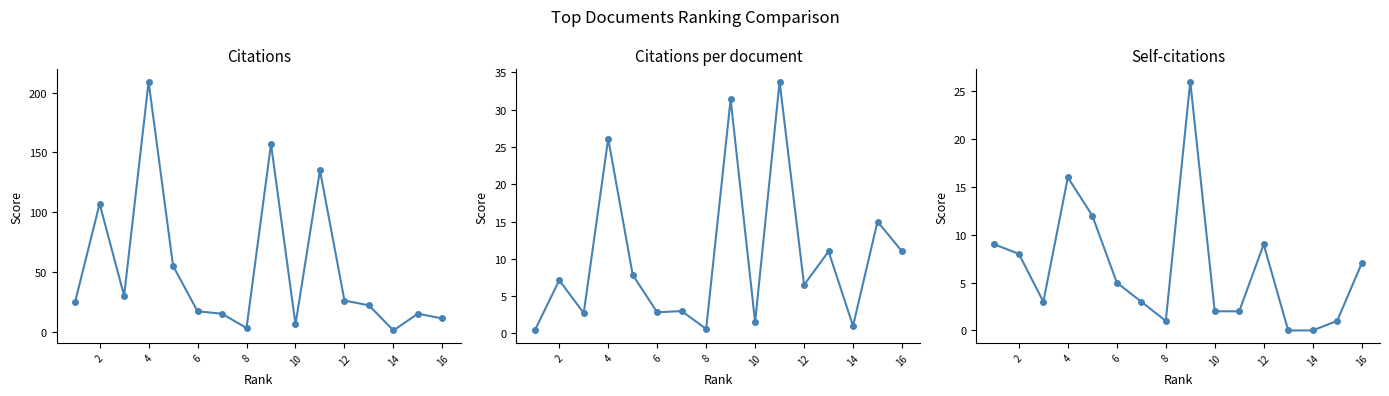

Which series has the widest spread of values?

Citations